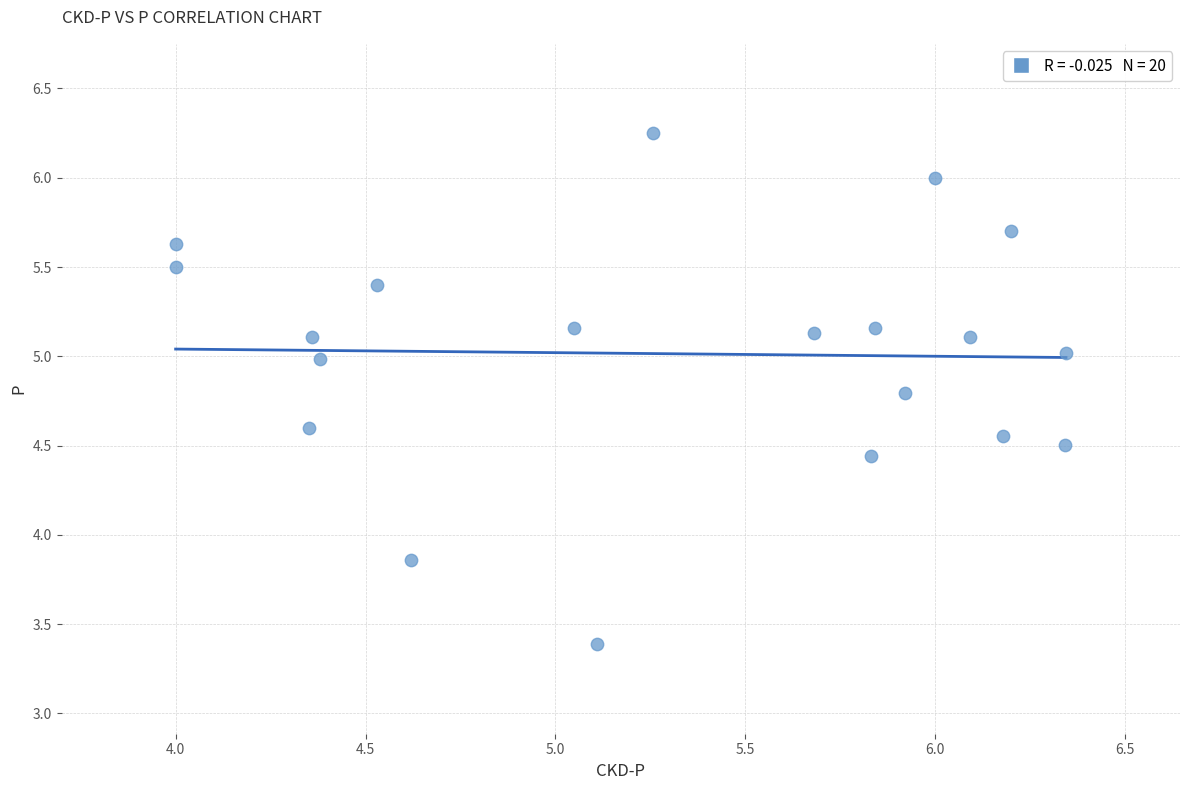

What is the range of Y values (max minus min)?

2.9